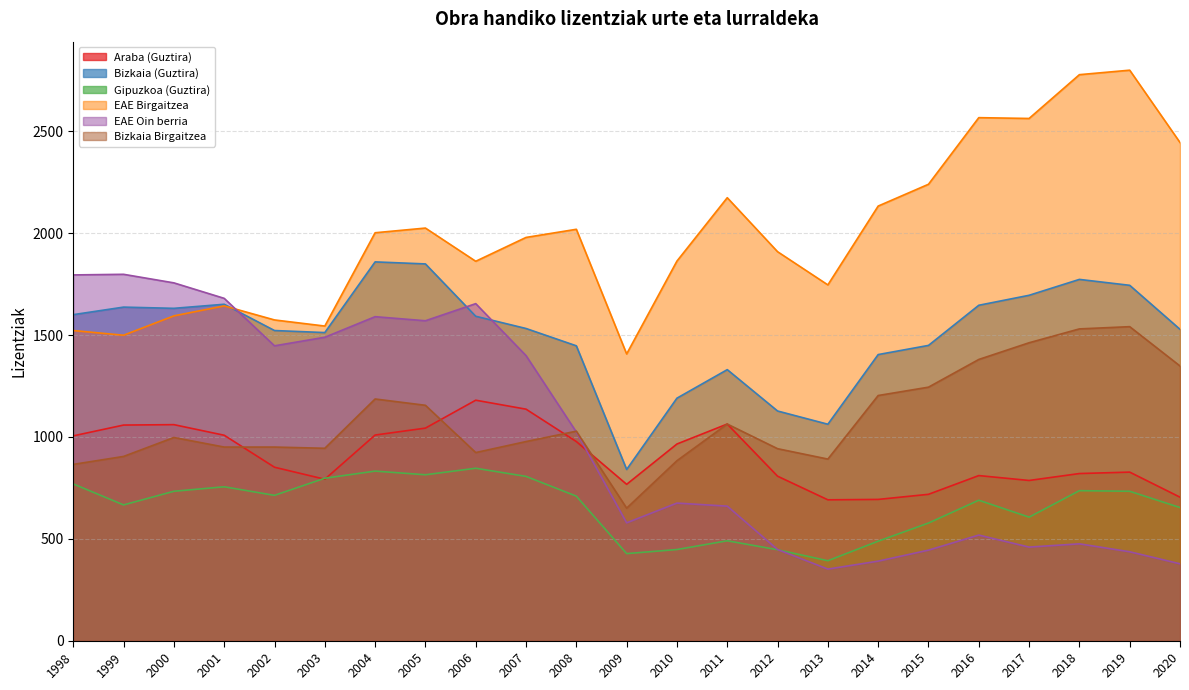

Reading left to right, transcribe all the data shown in this chart.

Araba (Guztira): 1998=1005	1999=1058	2000=1060	2001=1008	2002=851	2003=792	2004=1009	2005=1043	2006=1180	2007=1136	2008=977	2009=767	2010=965	2011=1063	2012=807	2013=691	2014=693	2015=718	2016=810	2017=786	2018=820	2019=827	2020=704
Bizkaia (Guztira): 1998=1600	1999=1637	2000=1631	2001=1651	2002=1522	2003=1512	2004=1859	2005=1849	2006=1592	2007=1532	2008=1447	2009=840	2010=1190	2011=1330	2012=1127	2013=1062	2014=1404	2015=1449	2016=1646	2017=1695	2018=1773	2019=1744	2020=1528
Gipuzkoa (Guztira): 1998=769	1999=666	2000=733	2001=755	2002=713	2003=797	2004=832	2005=814	2006=846	2007=806	2008=709	2009=427	2010=447	2011=490	2012=446	2013=392	2014=488	2015=577	2016=689	2017=606	2018=736	2019=733	2020=653
EAE Birgaitzea: 1998=1522	1999=1499	2000=1594	2001=1643	2002=1574	2003=1544	2004=2002	2005=2025	2006=1862	2007=1979	2008=2019	2009=1407	2010=1863	2011=2174	2012=1909	2013=1746	2014=2133	2015=2240	2016=2567	2017=2563	2018=2778	2019=2800	2020=2445
EAE Oin berria: 1998=1795	1999=1798	2000=1756	2001=1680	2002=1447	2003=1489	2004=1590	2005=1570	2006=1654	2007=1399	2008=1024	2009=578	2010=675	2011=660	2012=447	2013=351	2014=390	2015=444	2016=518	2017=459	2018=475	2019=436	2020=377
Bizkaia Birgaitzea: 1998=865	1999=904	2000=997	2001=950	2002=950	2003=944	2004=1186	2005=1155	2006=923	2007=977	2008=1028	2009=650	2010=883	2011=1063	2012=942	2013=891	2014=1203	2015=1244	2016=1380	2017=1462	2018=1530	2019=1541	2020=1348